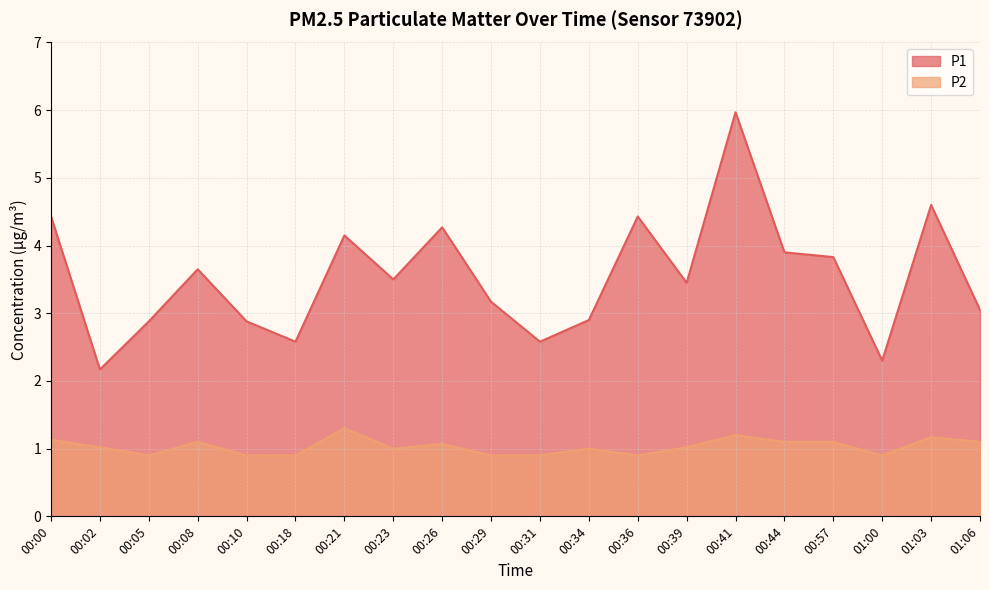

Count the number of data series in this chart.

2